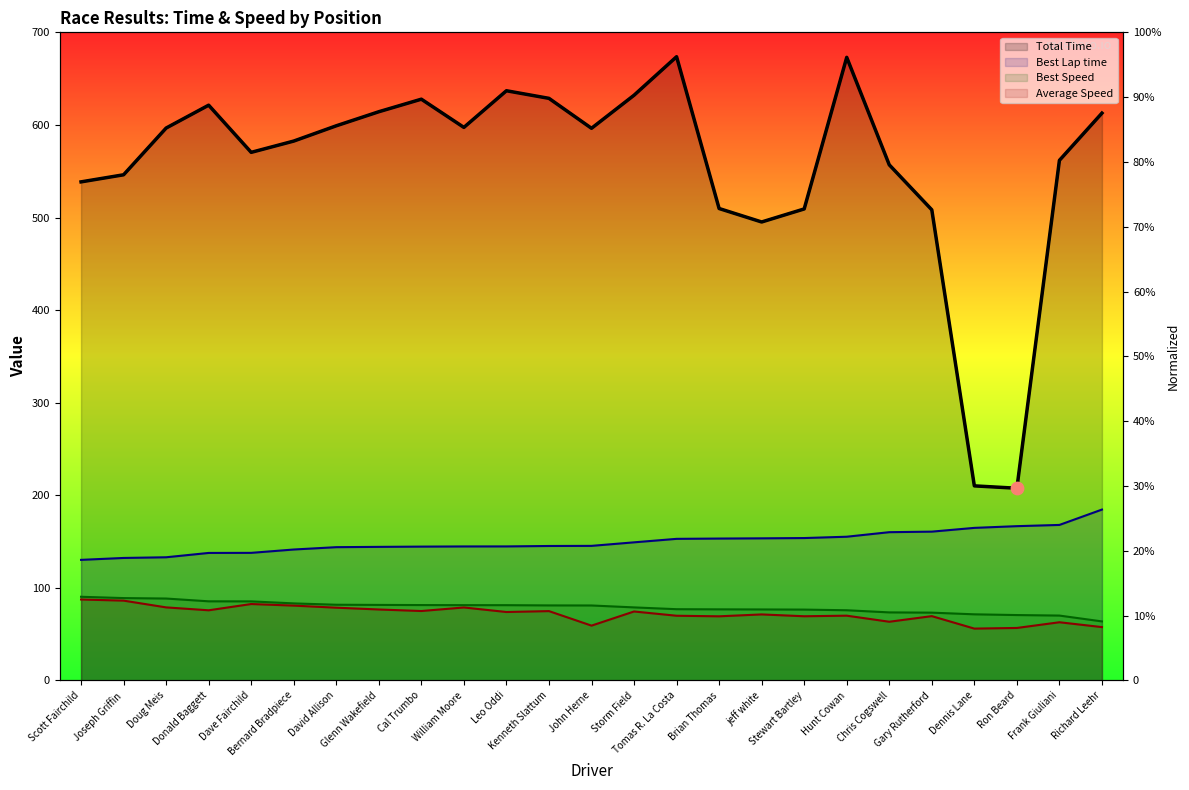

Is the value of Best Lap time at Bernard Bradpiece greater than the value of Total Time at Stewart Bartley?

No